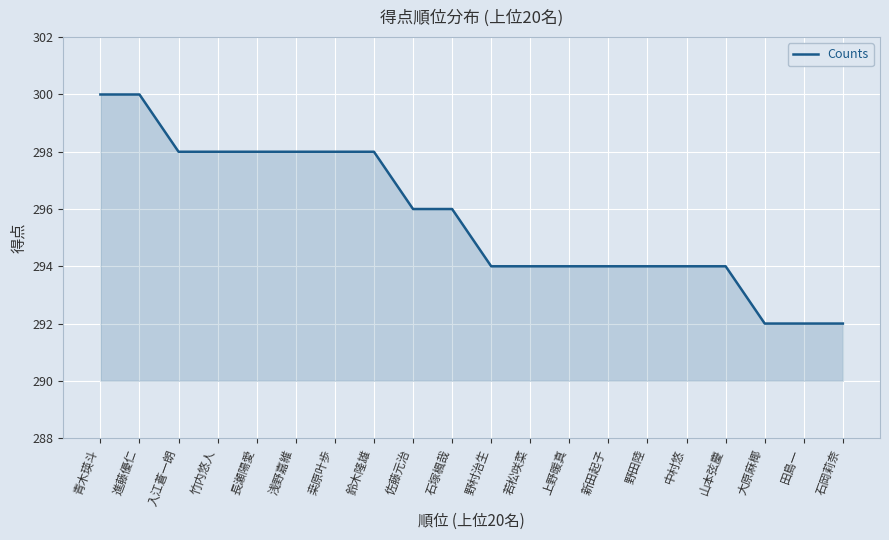

How many lines are shown in the chart?

1